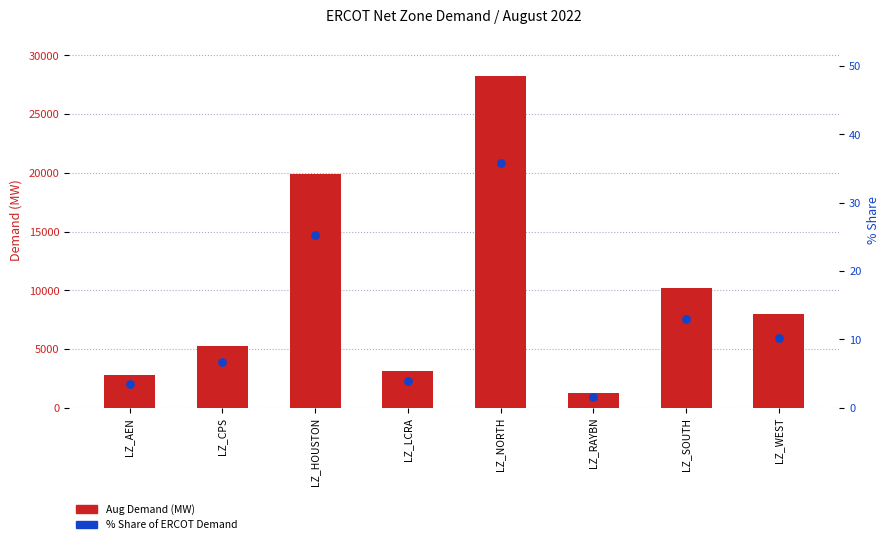

Which series reaches the minimum Y coordinate?

% Share of ERCOT Demand